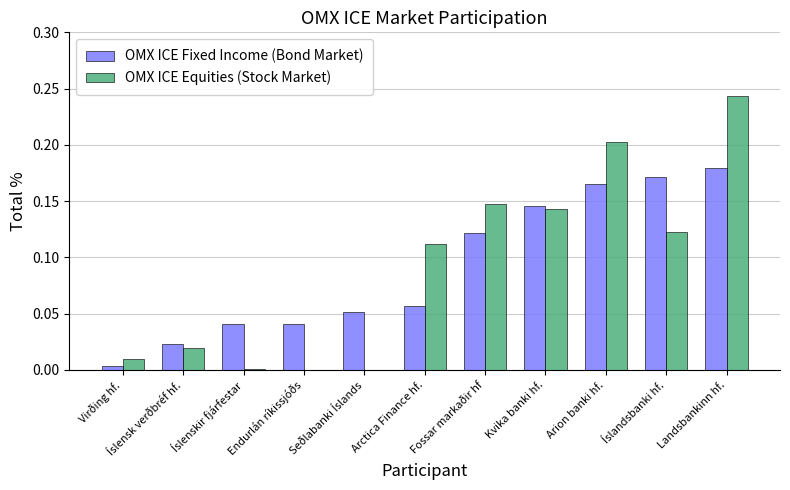

Which series changed the most between Íslenskir fjárfestar and Arctica Finance hf.?

OMX ICE Equities (Stock Market)